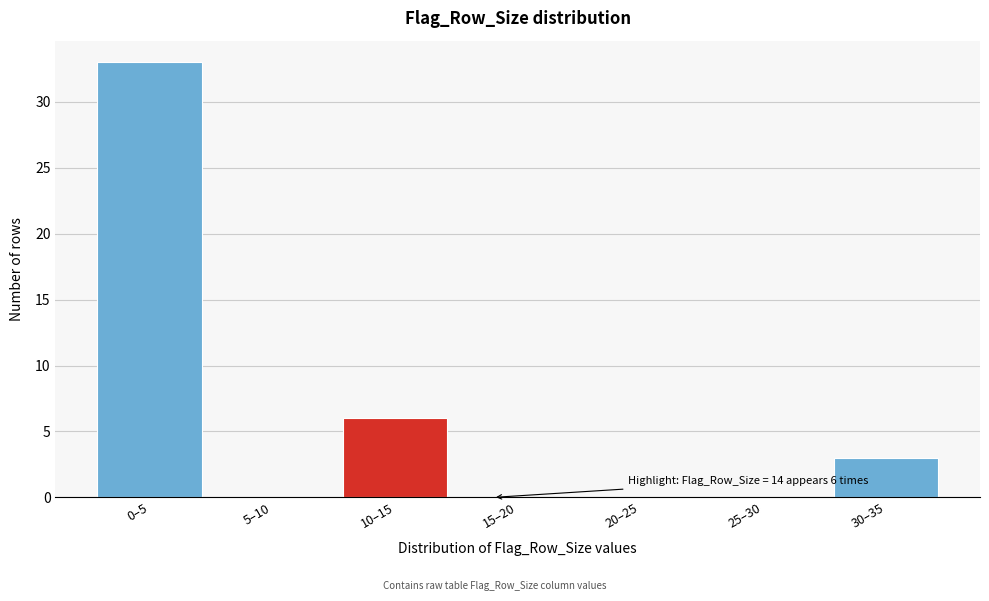

Reading right to left, list all the values displayed in this chart.

30–35=3	25–30=0	20–25=0	15–20=0	10–15=6	5–10=0	0–5=33